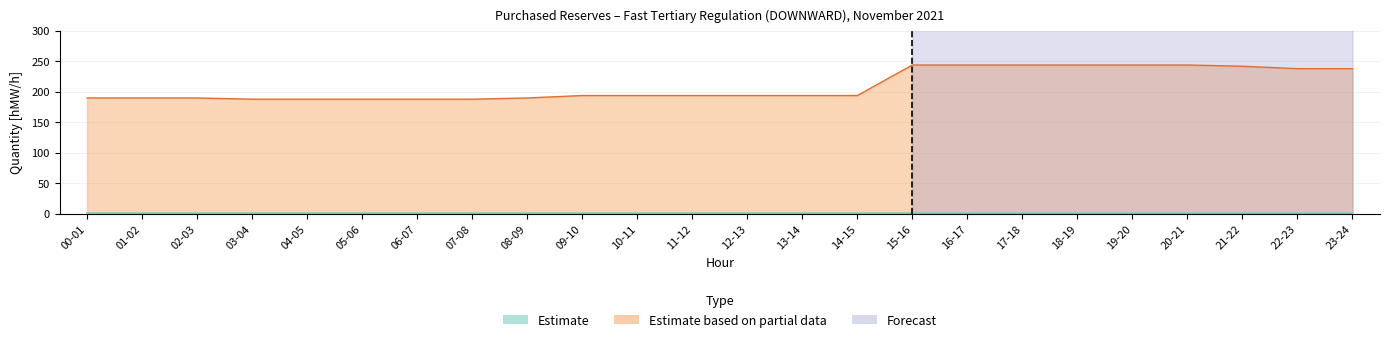

What are all the series names shown in the legend?

Estimate, Estimate based on partial data, Forecast